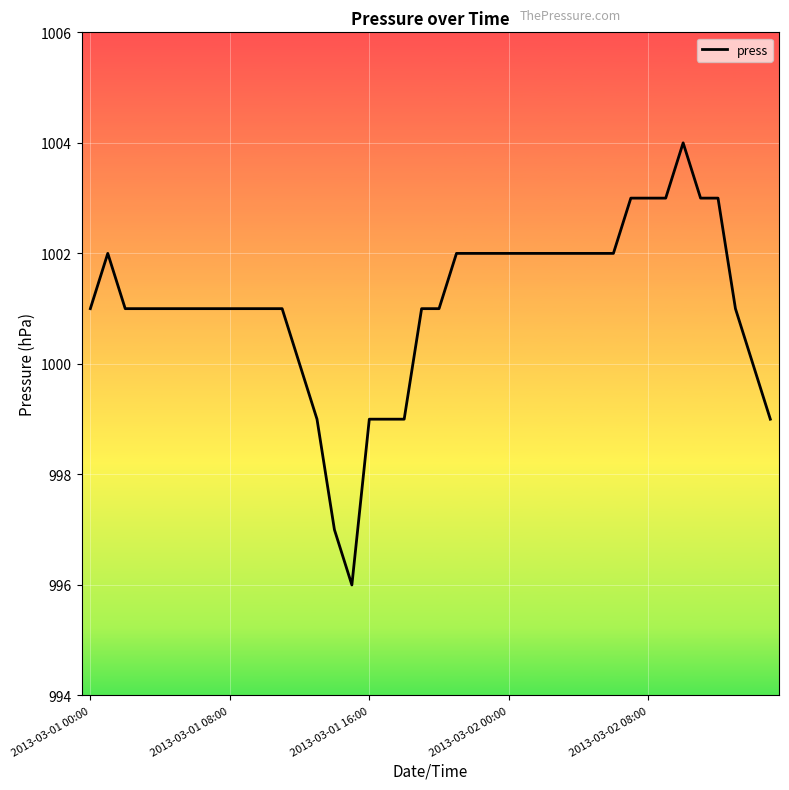

What is the greatest value displayed?

1004